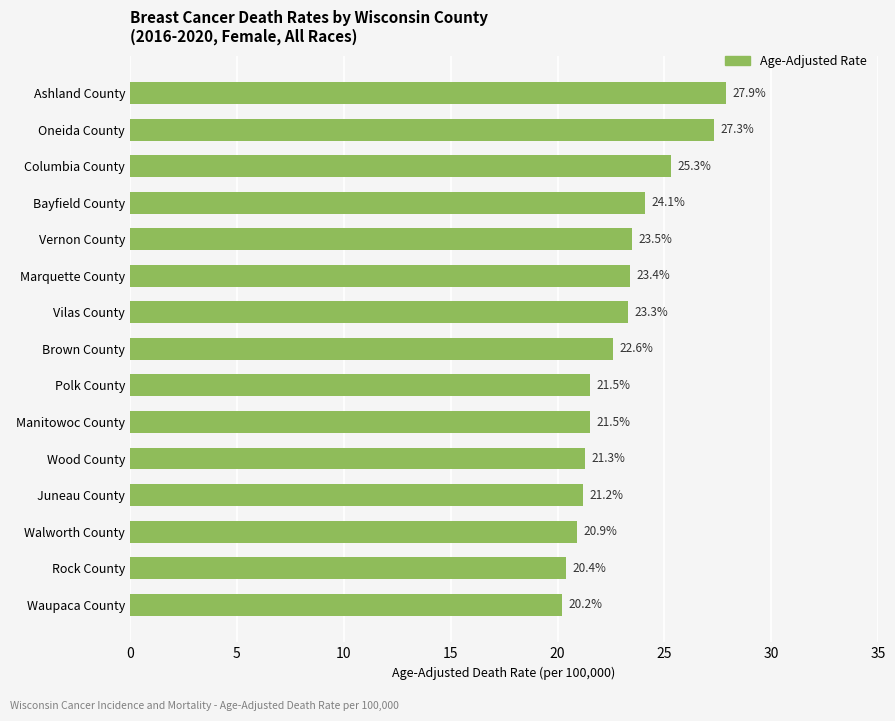

Where is the data nearest to the value 24?

Bayfield County